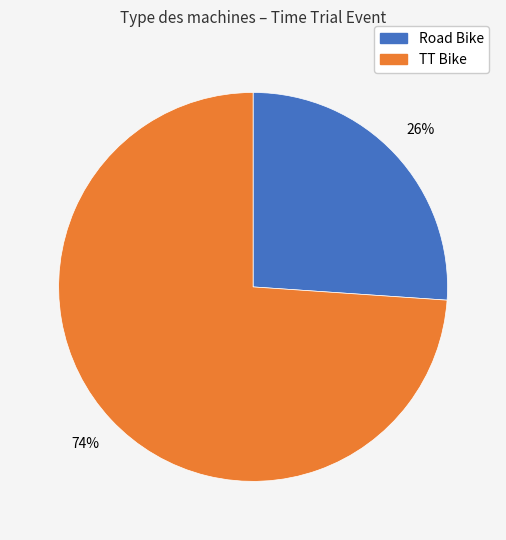

What is the majority slice?

TT Bike